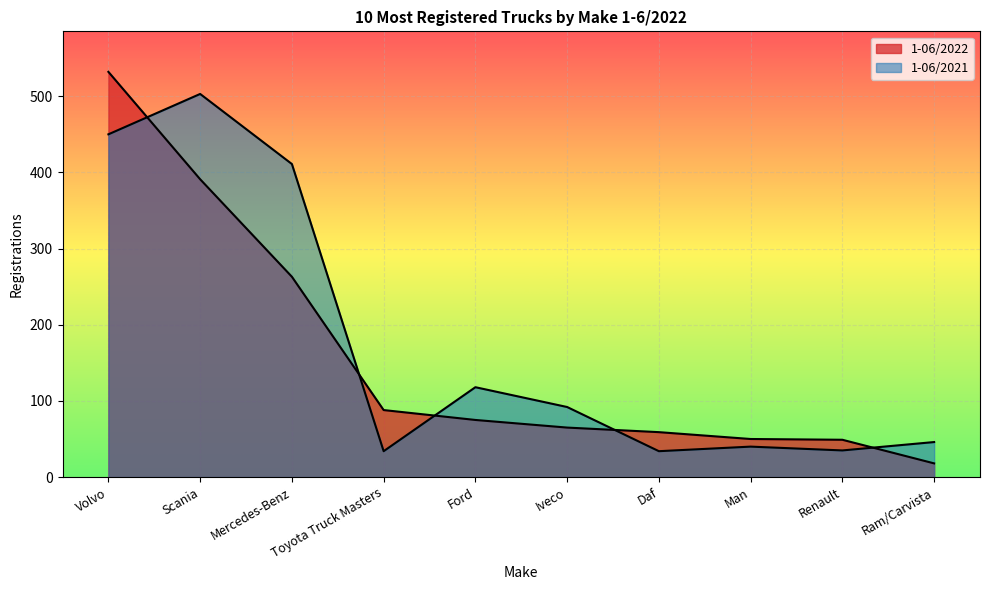

True or false: 1-06/2021 has a value of 55 at Man.

False